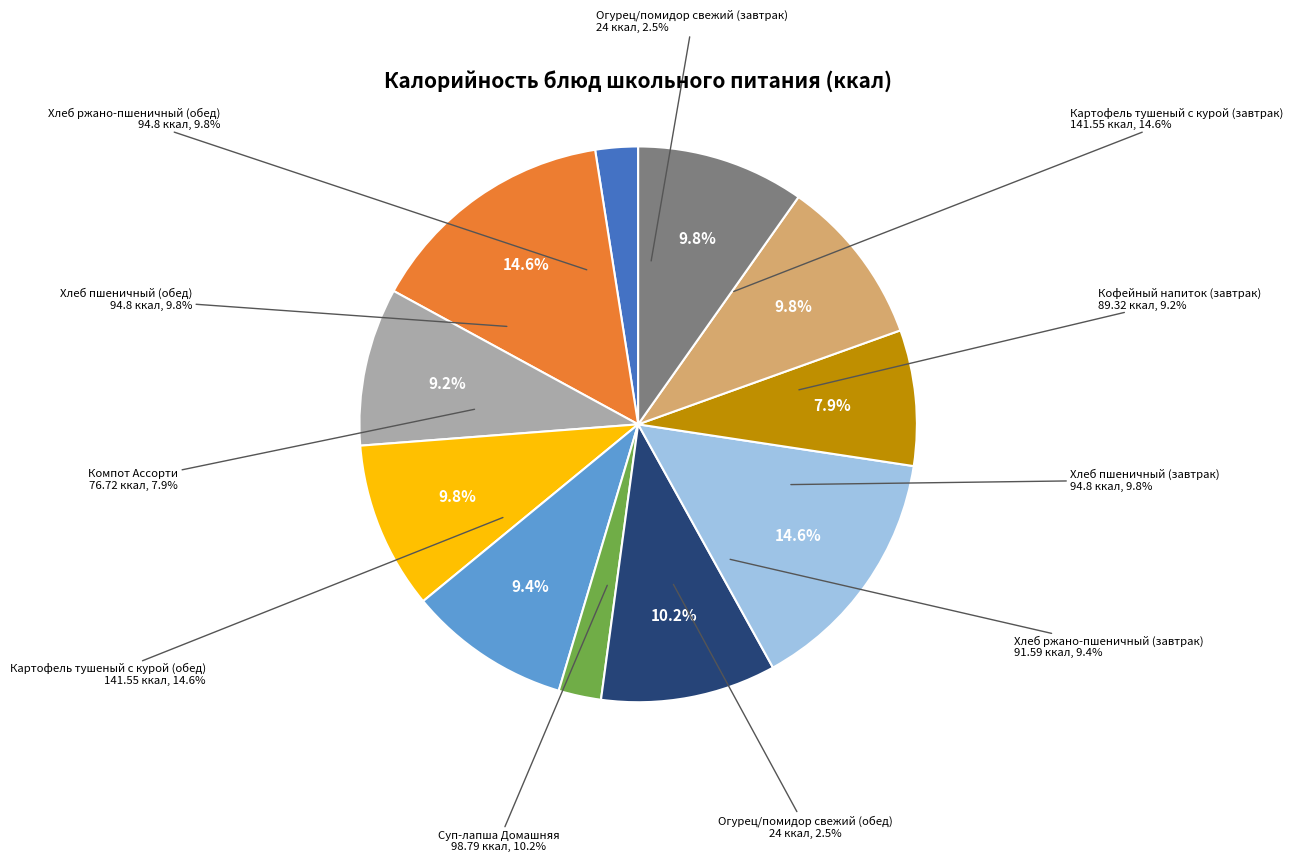

Is there a majority slice in this chart?

No